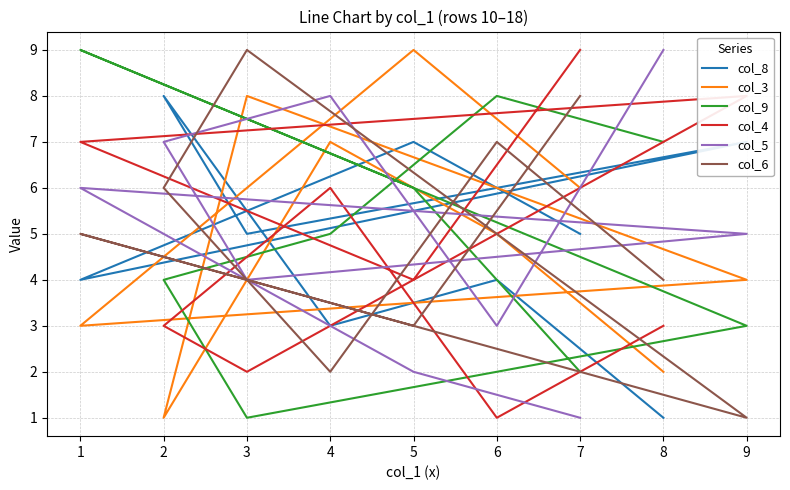

True or false: col_6 and col_4 intersect in this chart.

True